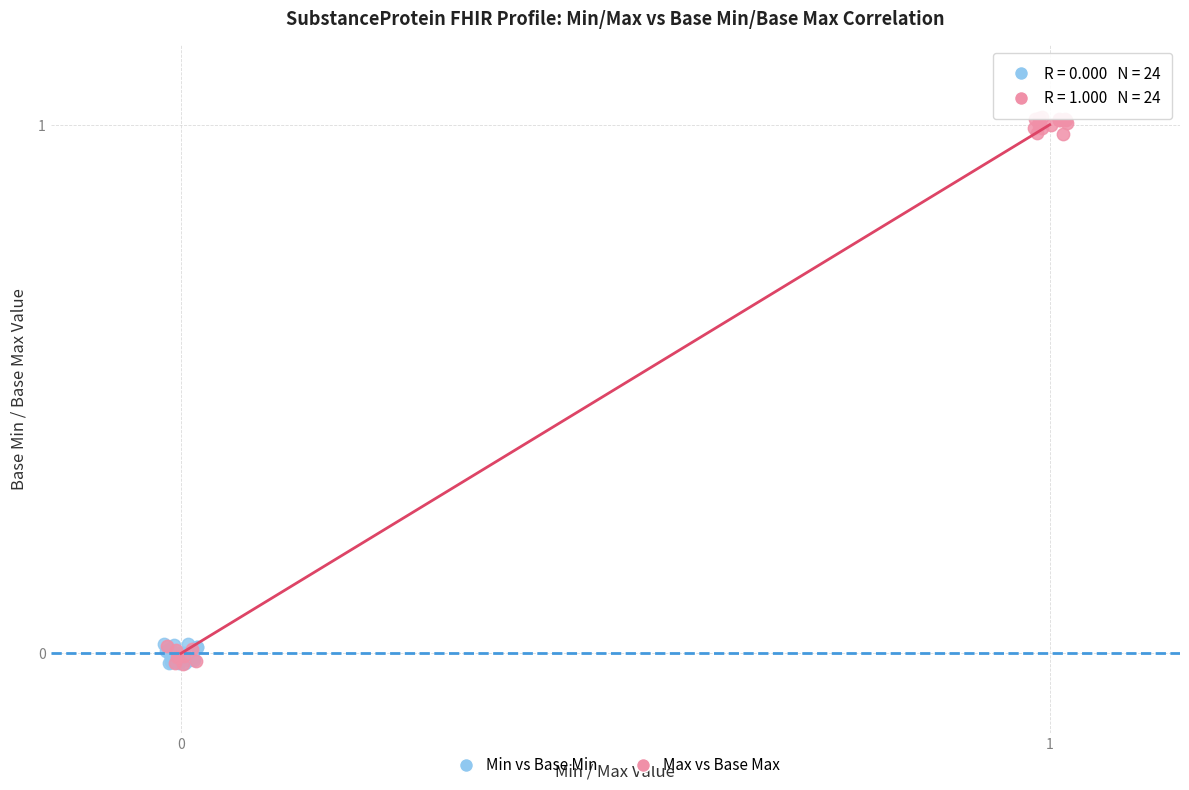

Which series has the largest Y range (max minus min)?

Max vs Base Max